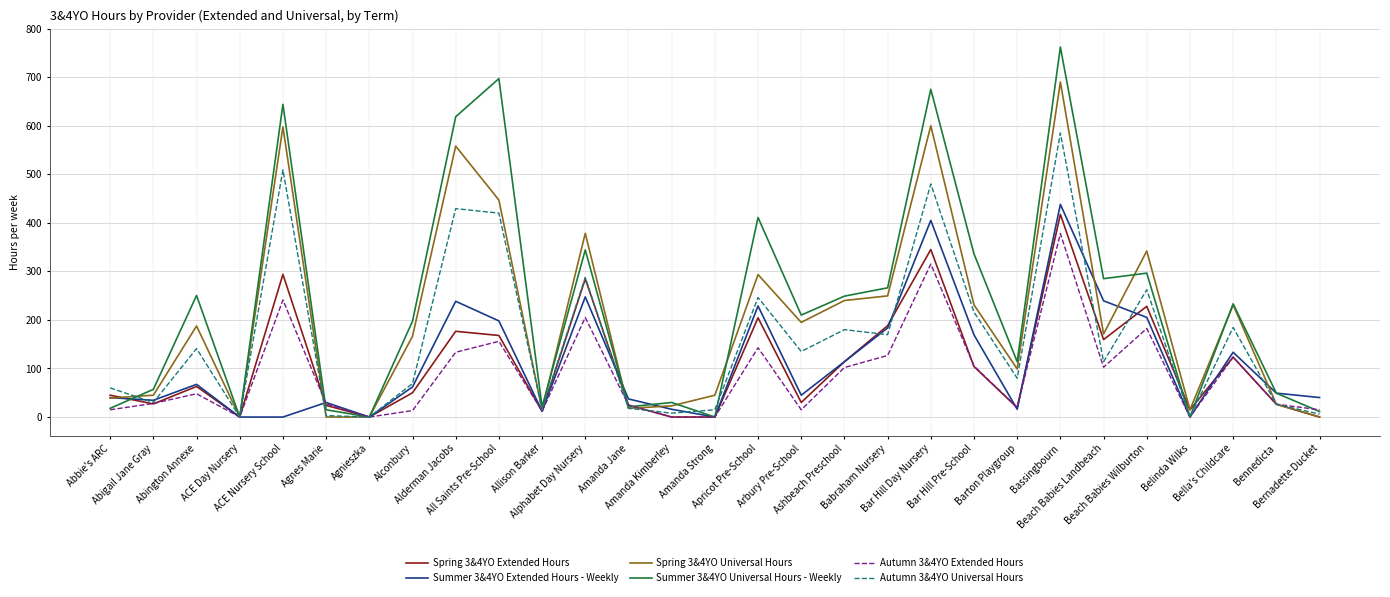

At which label is Summer 3&4YO Extended Hours - Weekly closest to 219?

Apricot Pre-School